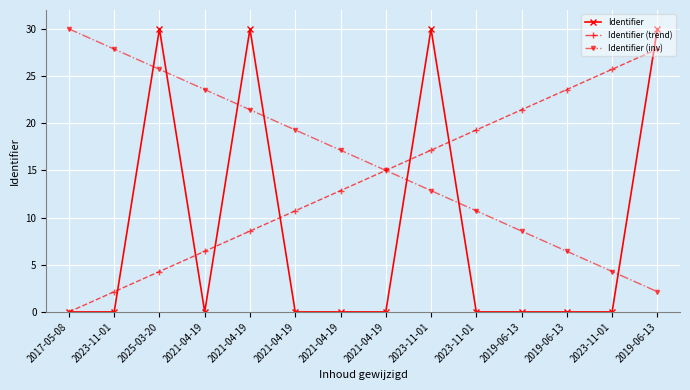

How many values in Identifier (trend) are above zero?

13